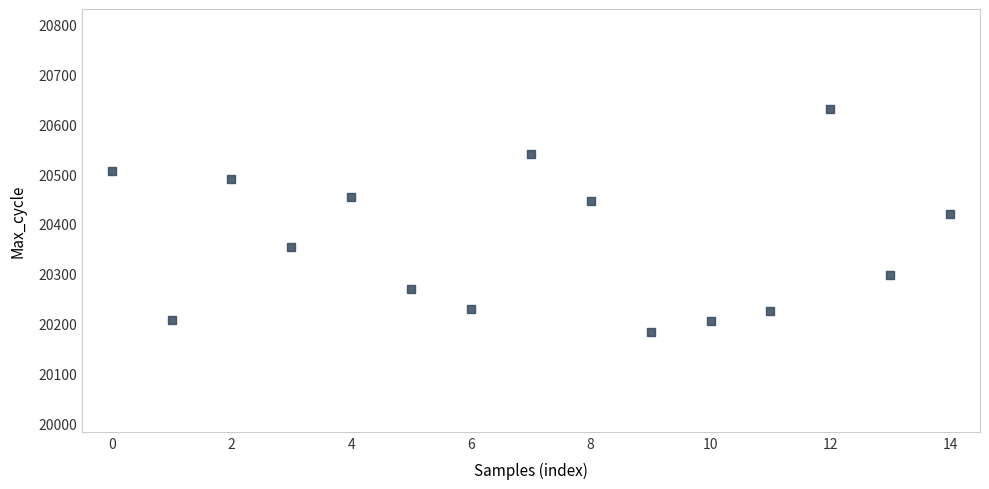

What Y value in the scatter plot is closest to 20407?

20419